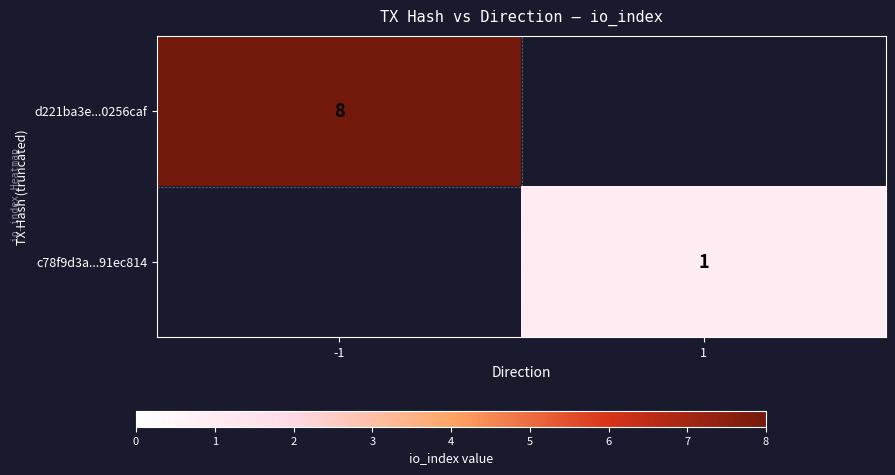

Is the value of c78f9d3a...91ec814 at 1 greater than the value of d221ba3e...0256caf at -1?

No